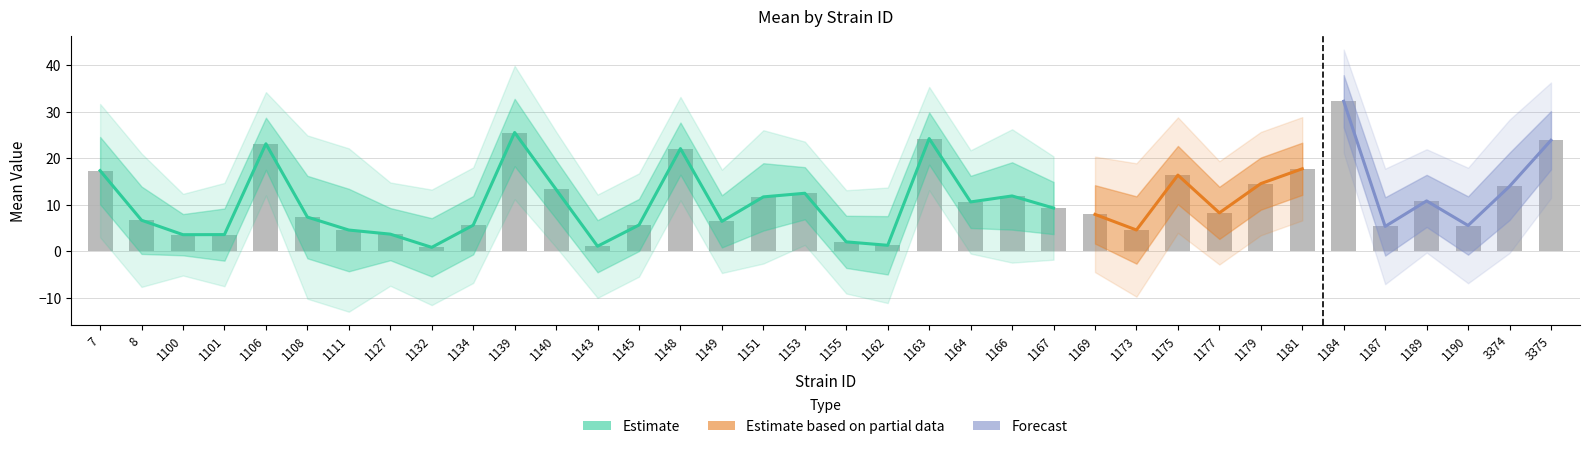

What is the sum of all sem values?

224.9